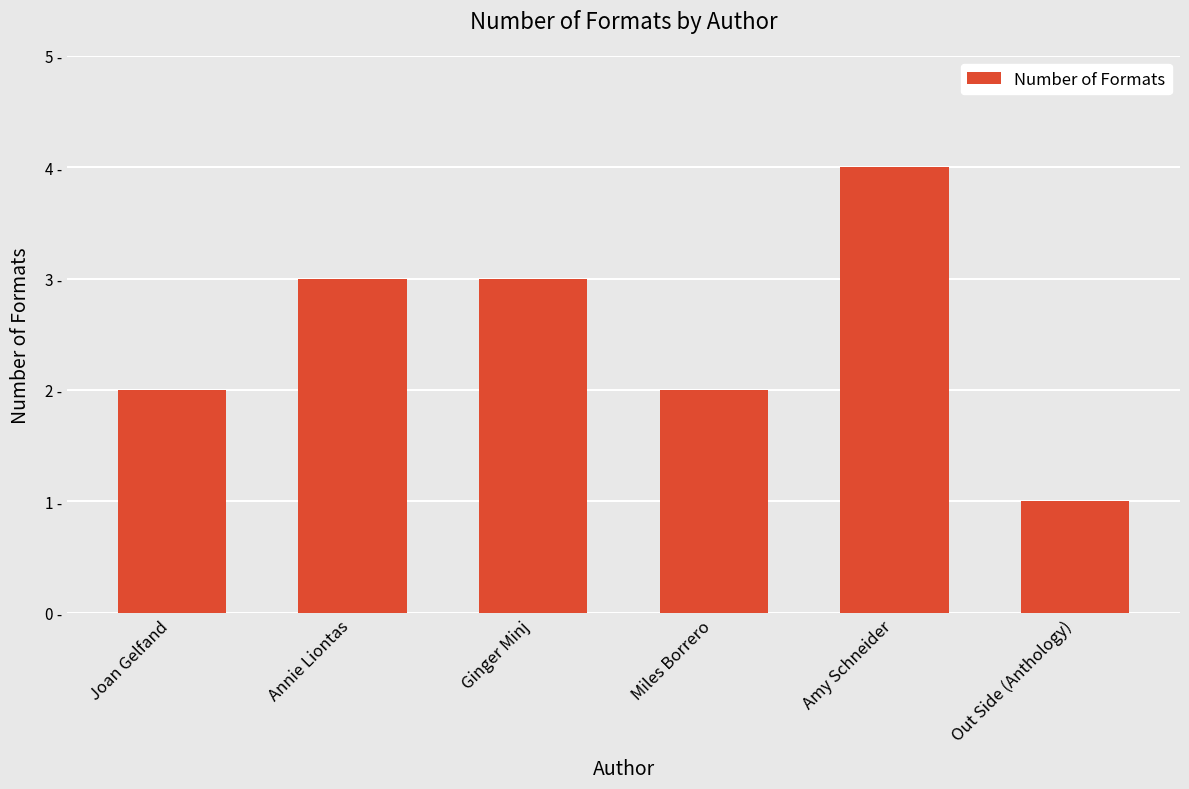

At which label is the value closest to 2?

Joan Gelfand